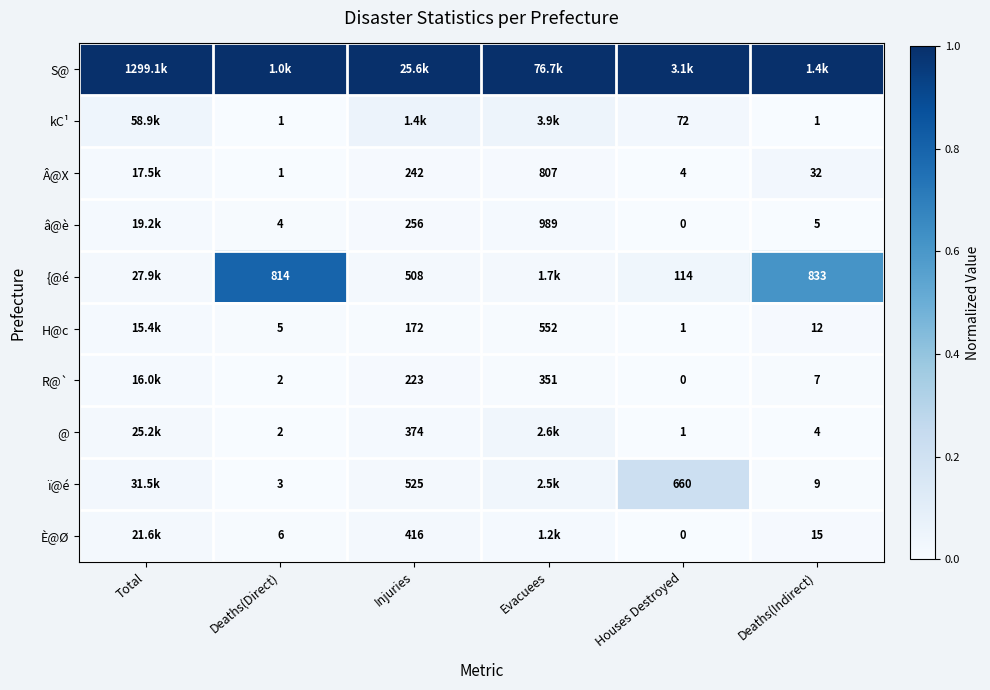

The value of Â@X at Injuries is 0.0. True or false?

False